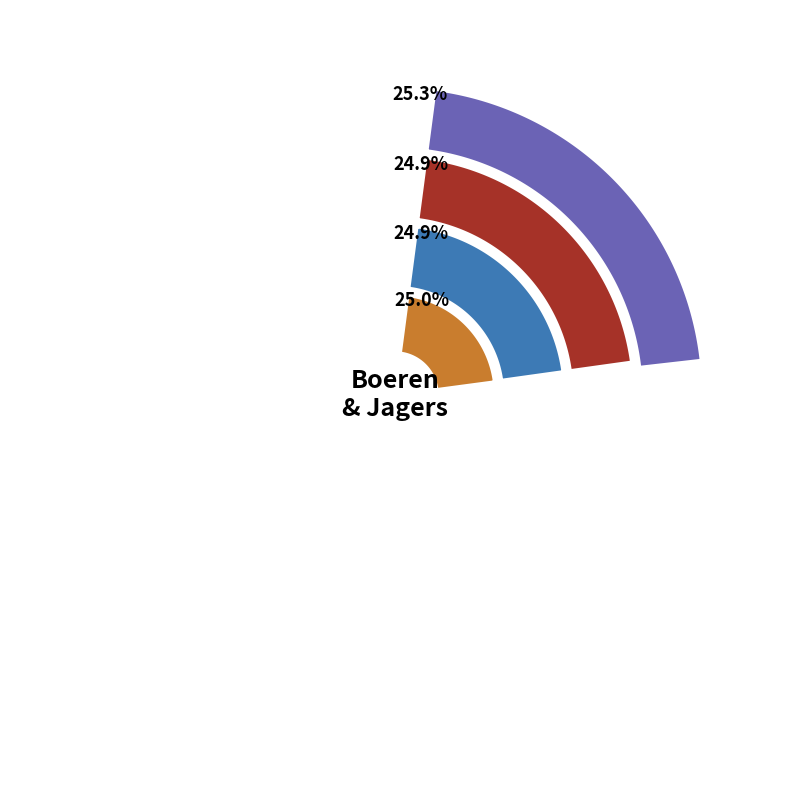

True or false: Hoi wij zijn Mentou & Karst accounts for 30% of the total.

False